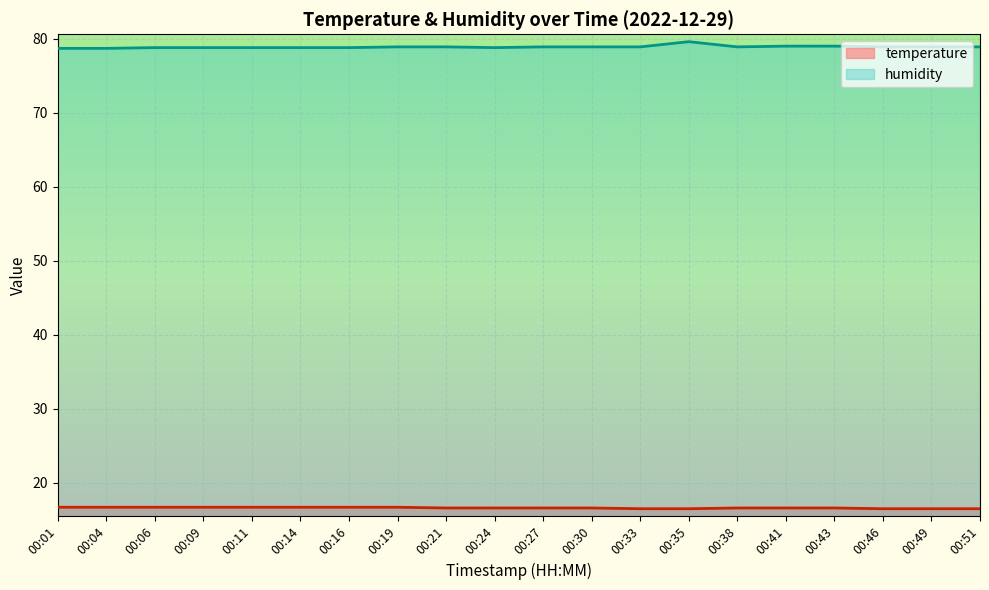

What is the sum of the temperature values at 00:21 and 00:24?

33.2